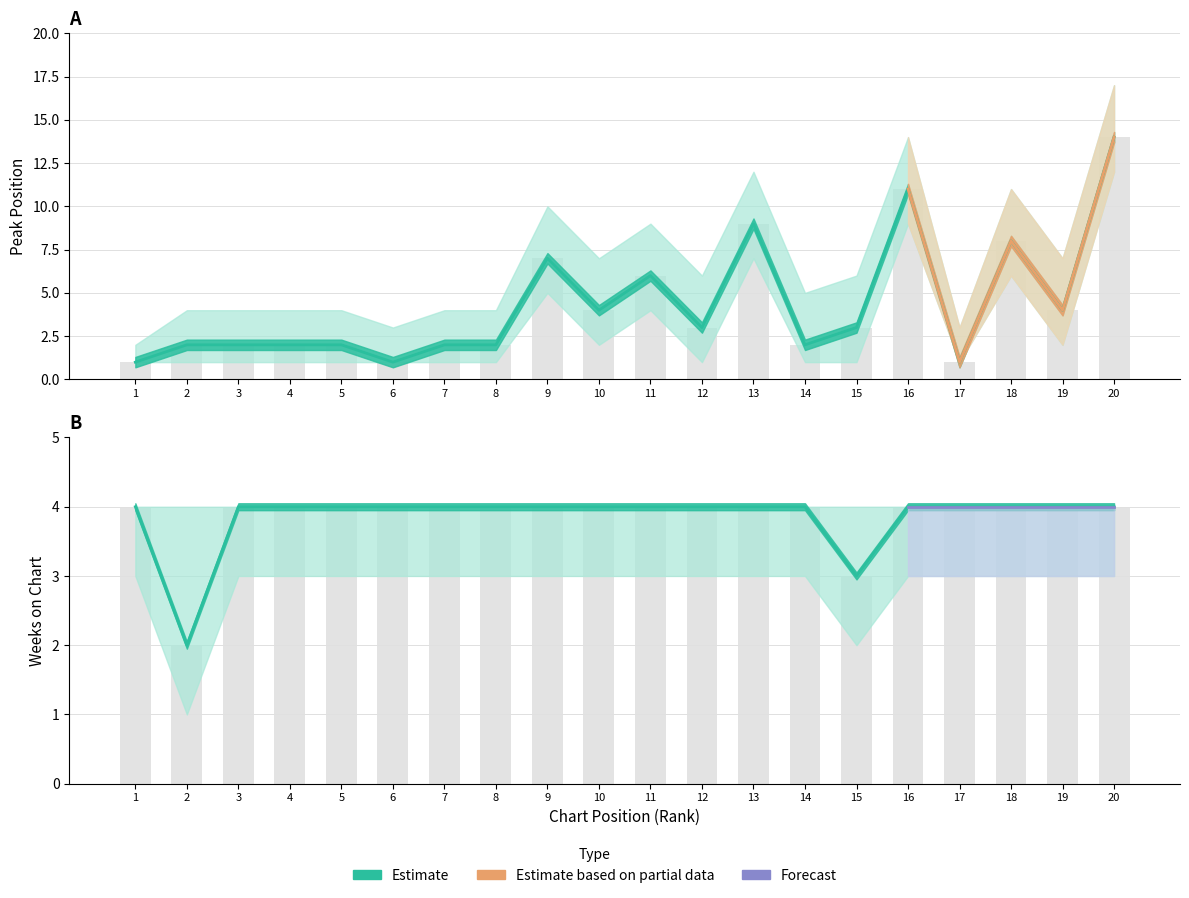

At which category is the sum across all series the highest?

20